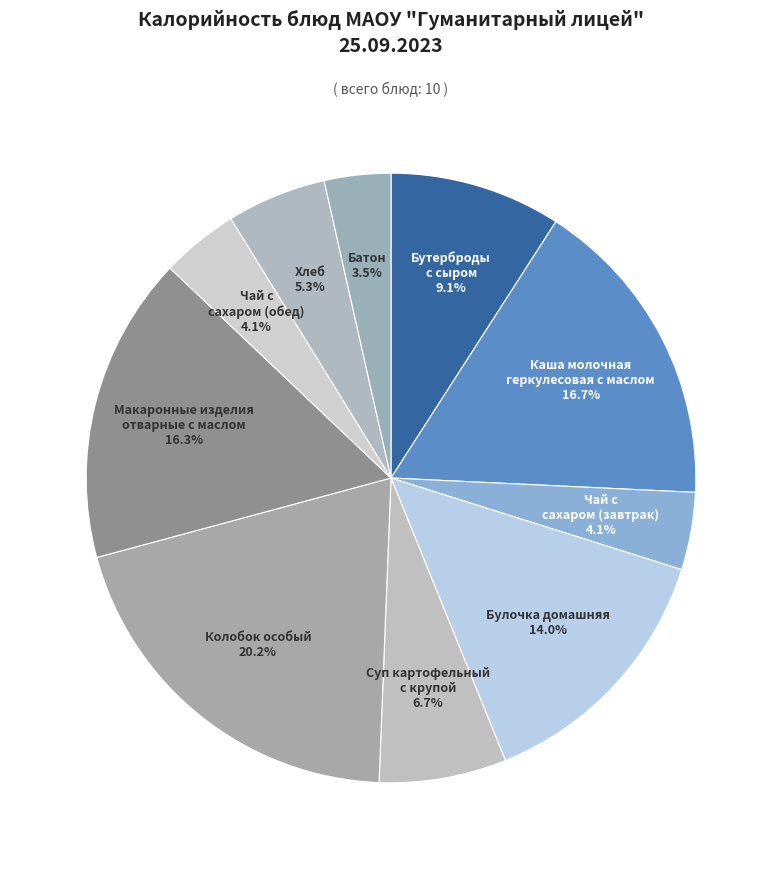

How many segments does this pie chart have?

10